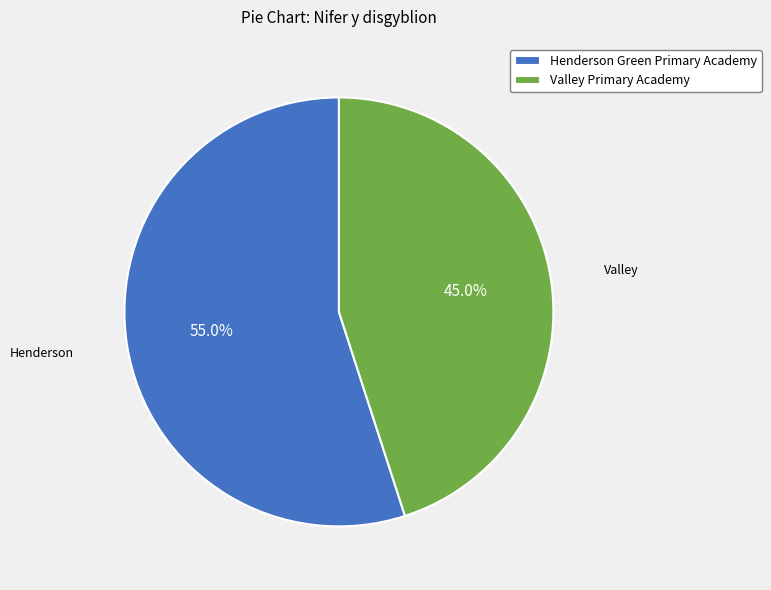

What percentage is the Valley Primary Academy slice, to the nearest percent?

45%